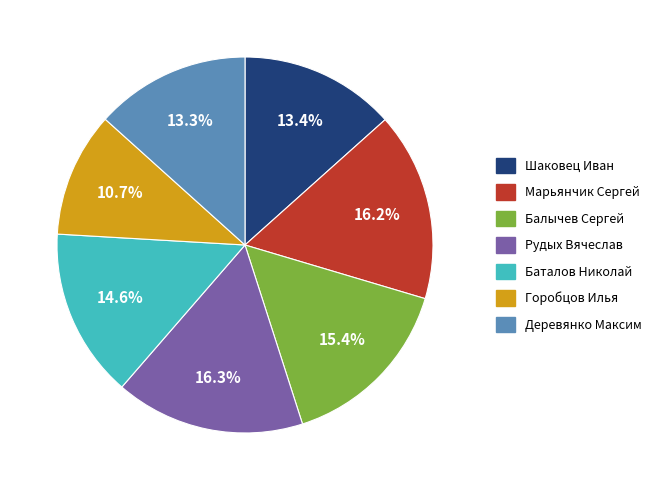

Does Марьянчик Сергей represent more than half of the total?

No